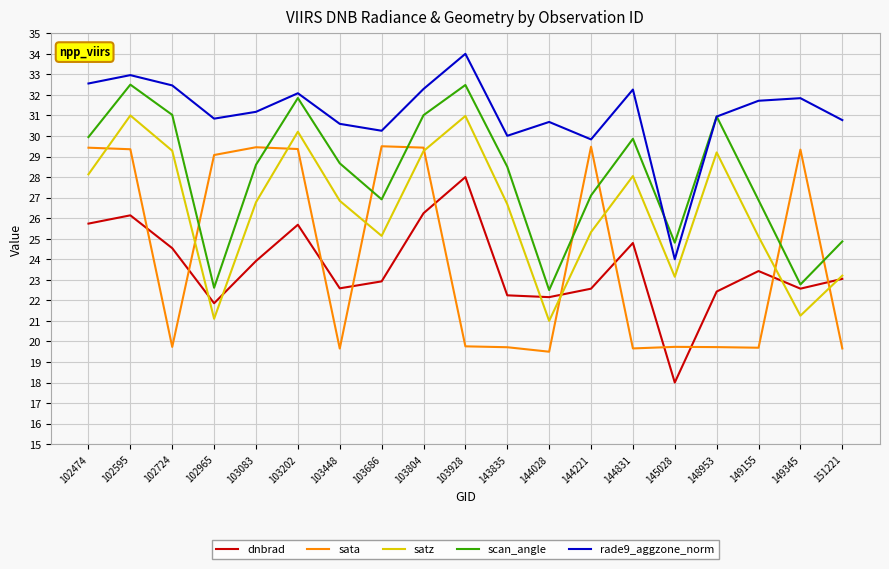

What is the maximum value shown in the chart?

34.0